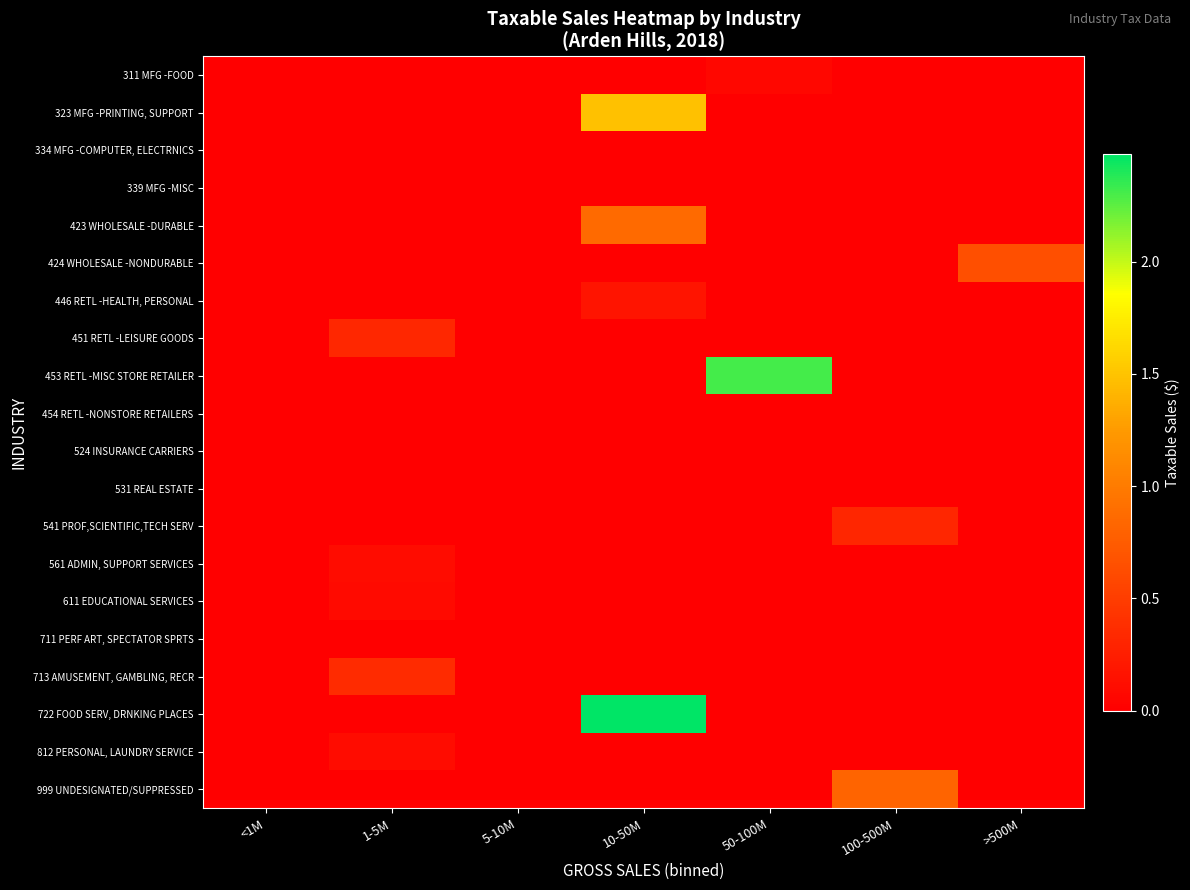

At which category is the sum across all series the highest?

10-50M